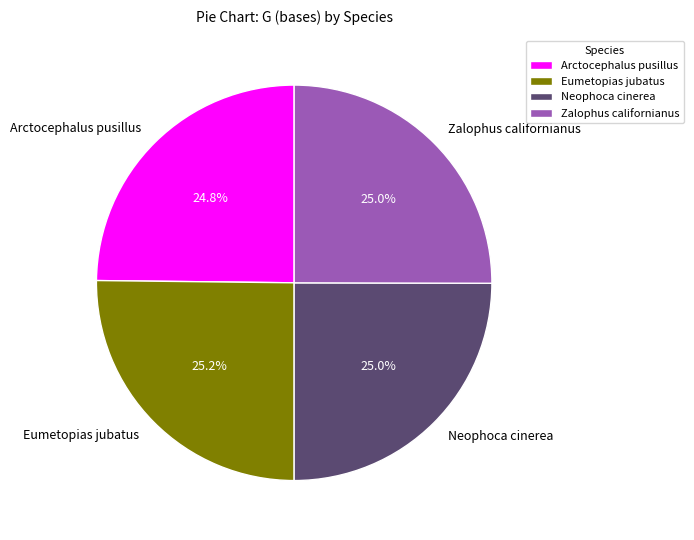

To the nearest percent, what is the average slice percentage?

25%